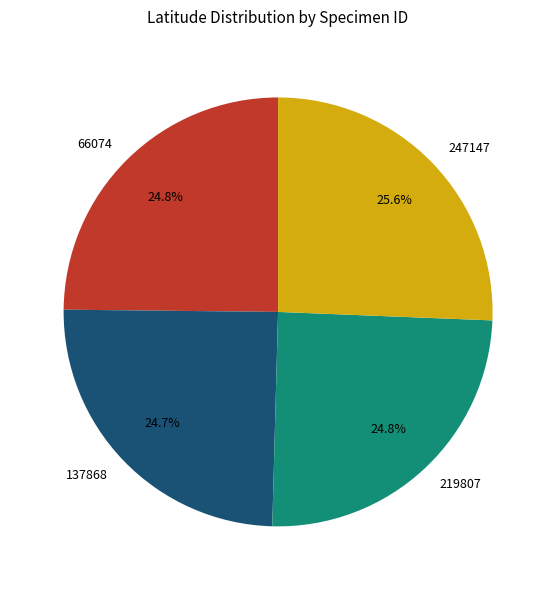

What is the ratio of the value at 137868 to the value at 247147?

1.0